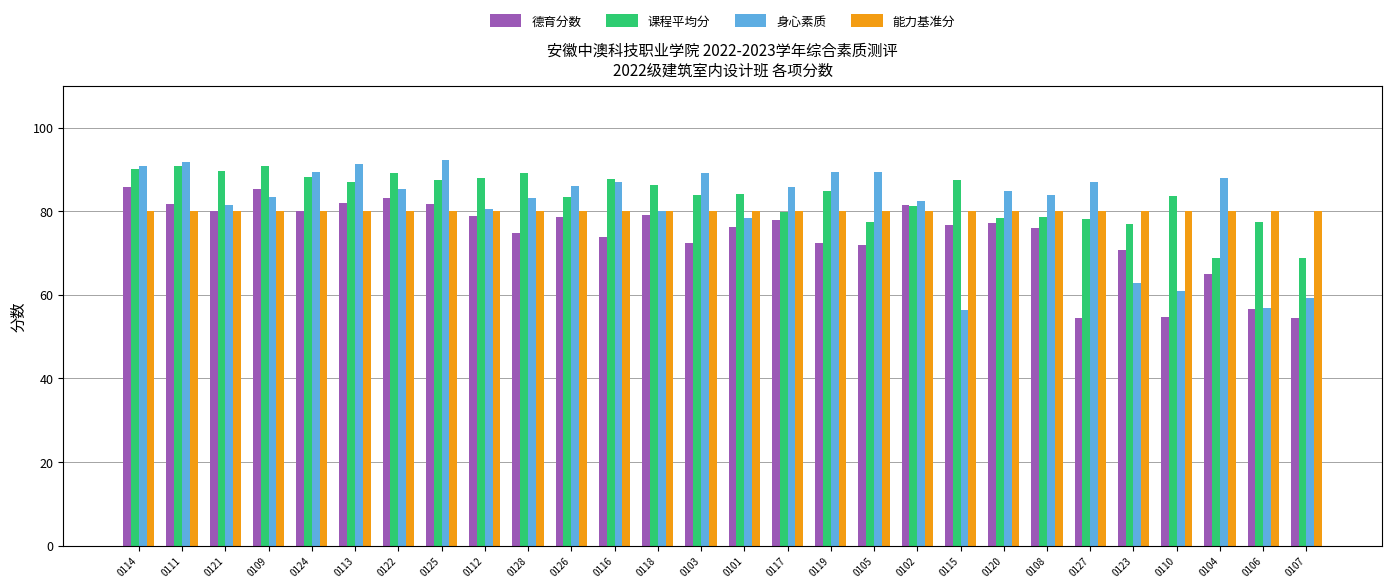

What is the value of the 课程平均分 bar at the 8th from the left?

87.4